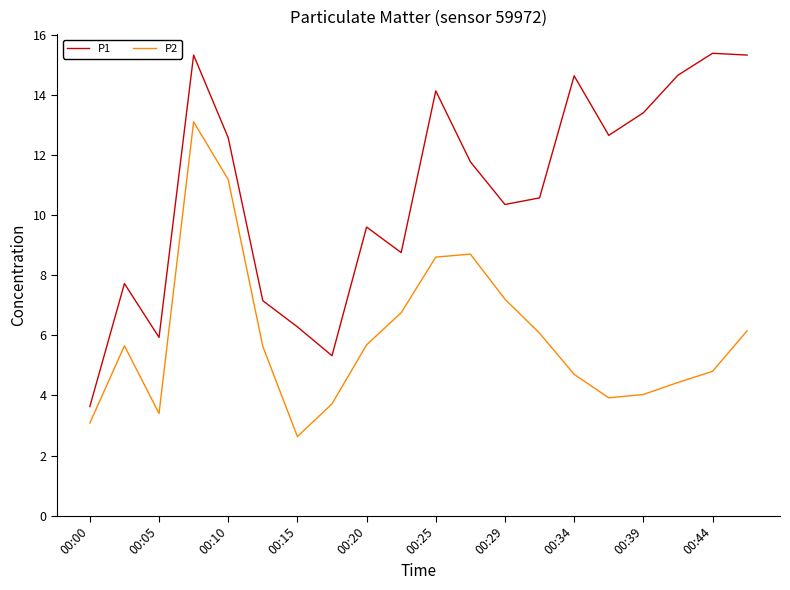

Which series has the widest spread of values?

P1